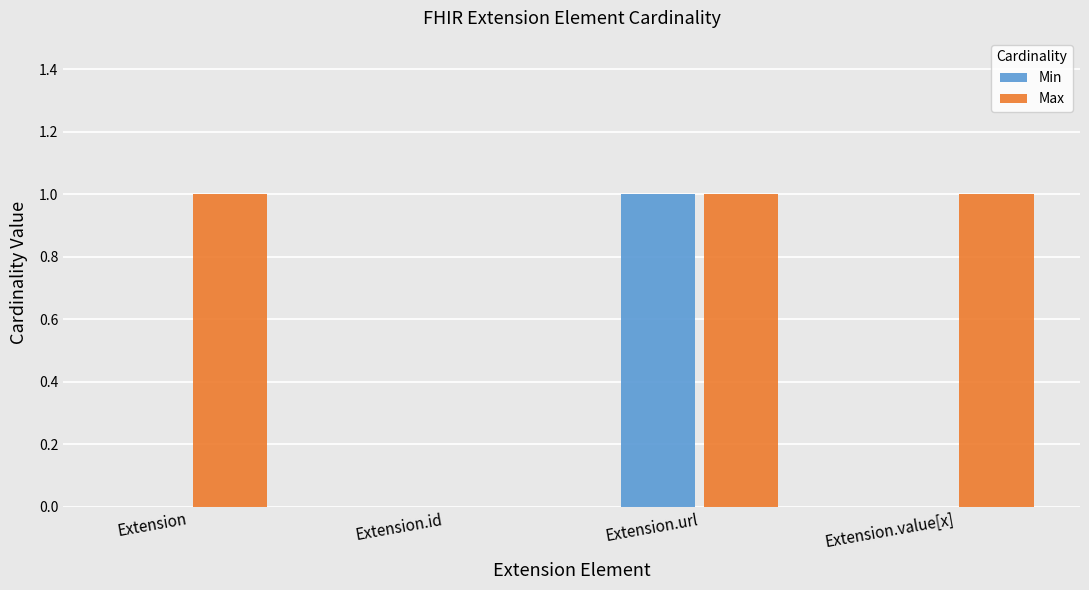

Is it true that Min equals 0 at Extension?

True